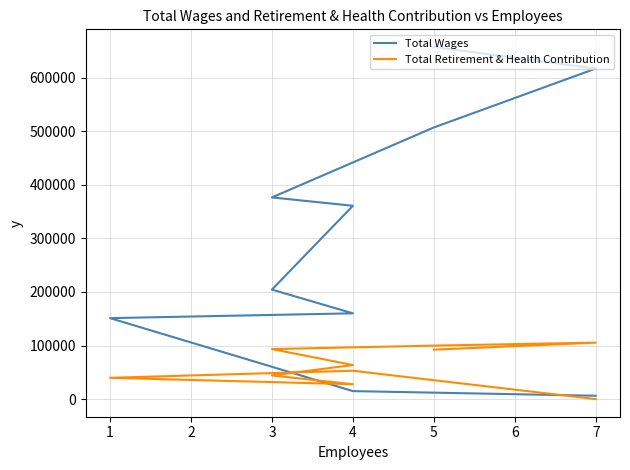

Which series has the largest range (max minus min)?

Total Wages